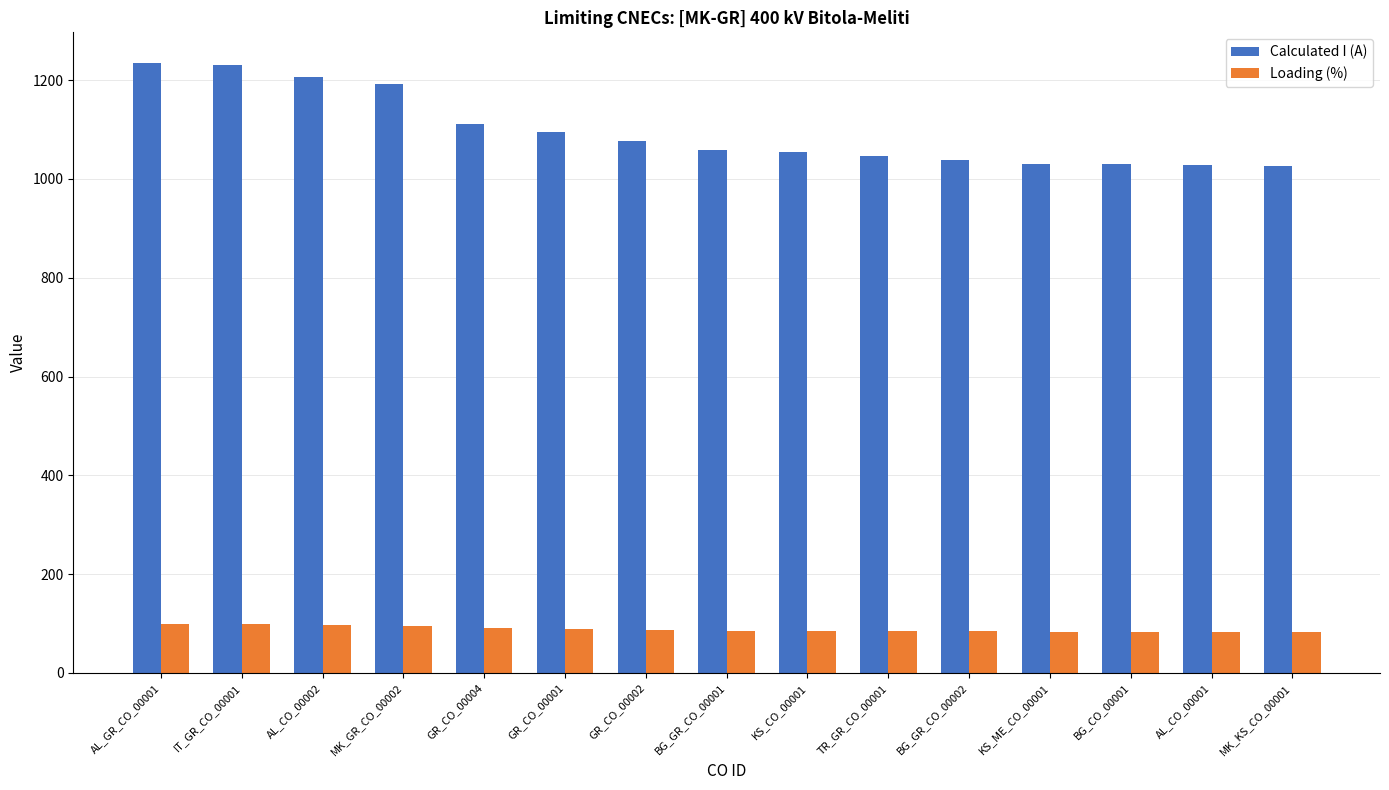

What is the total value across all series at BG_GR_CO_00002?

1123